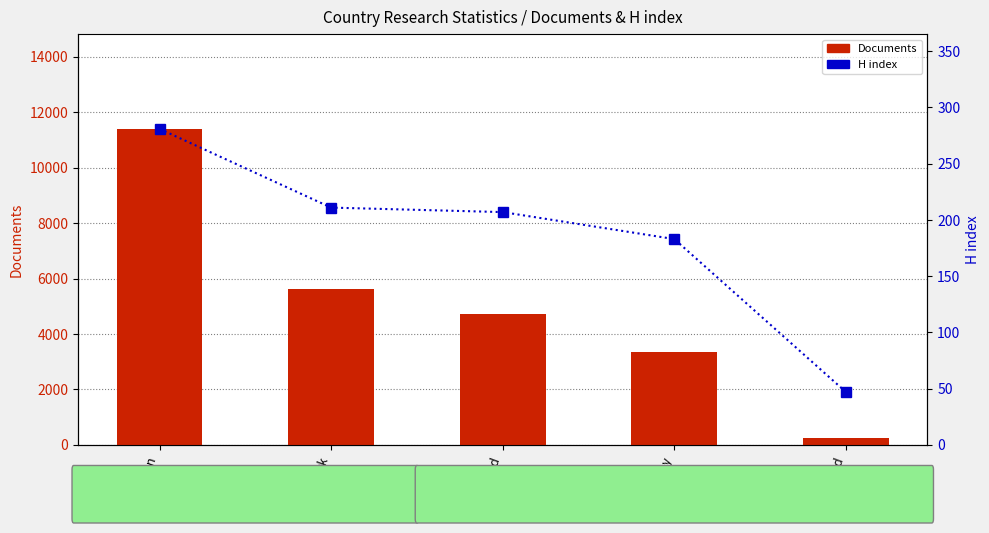

What are all the series names shown in the legend?

Documents, H index